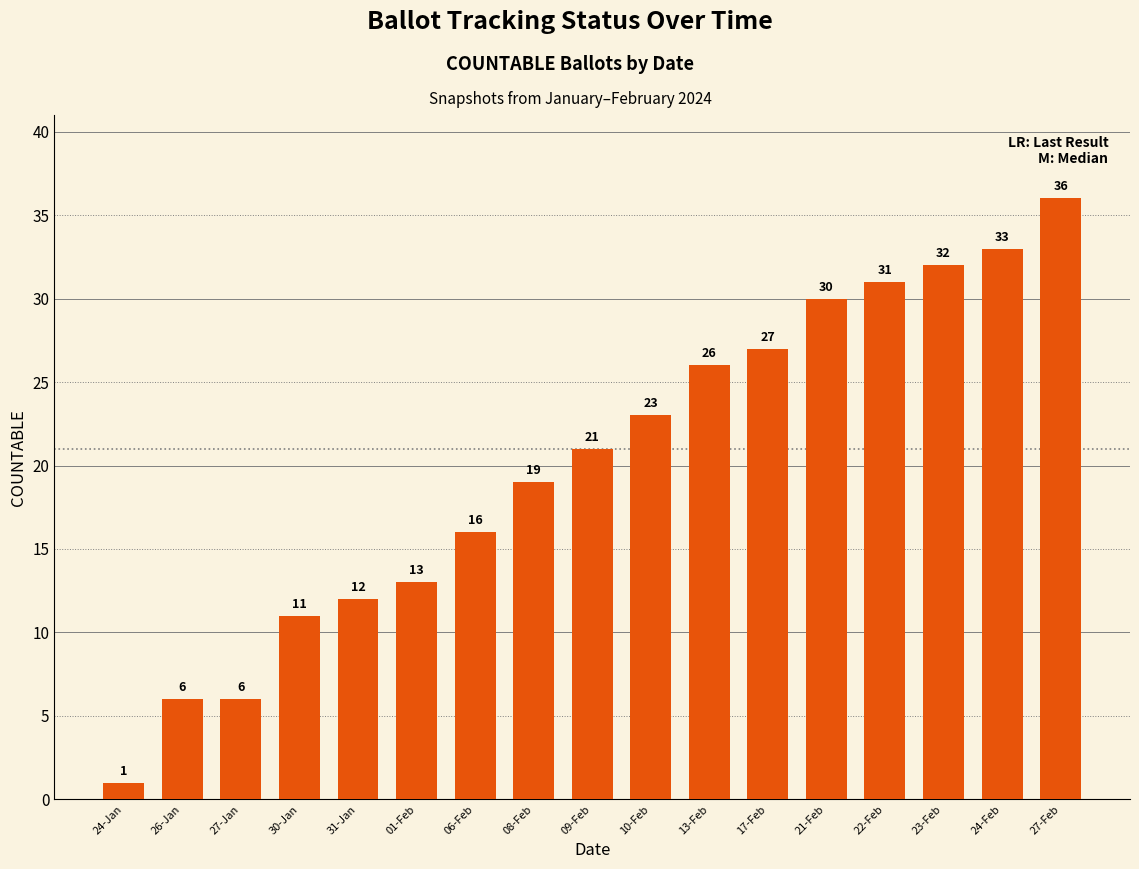

What is the sum of all values?

343